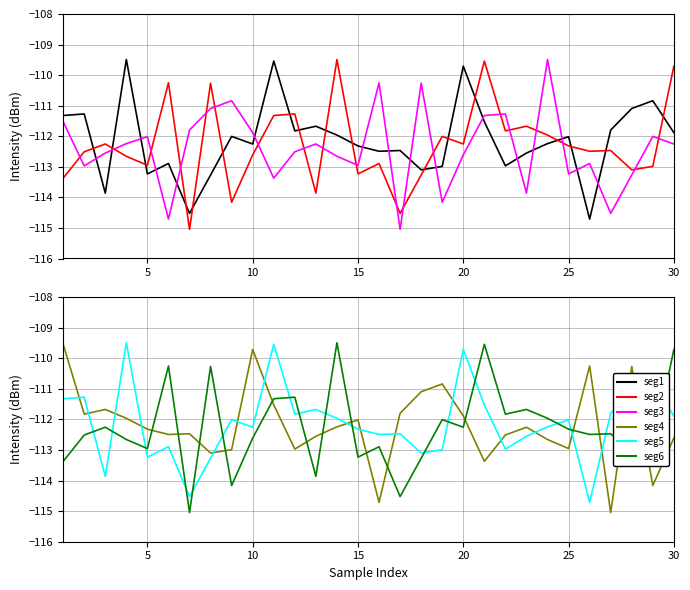

What is the minimum value shown in the chart?

-115.0